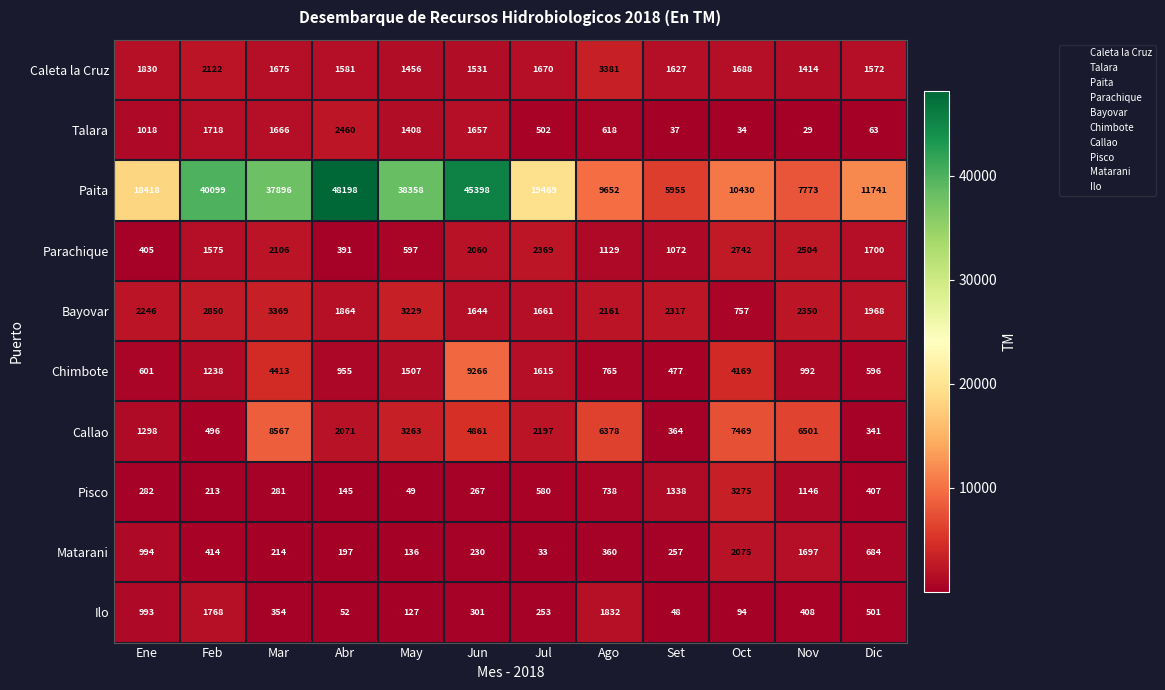

Where is Chimbote nearest to the value 4871?

Mar